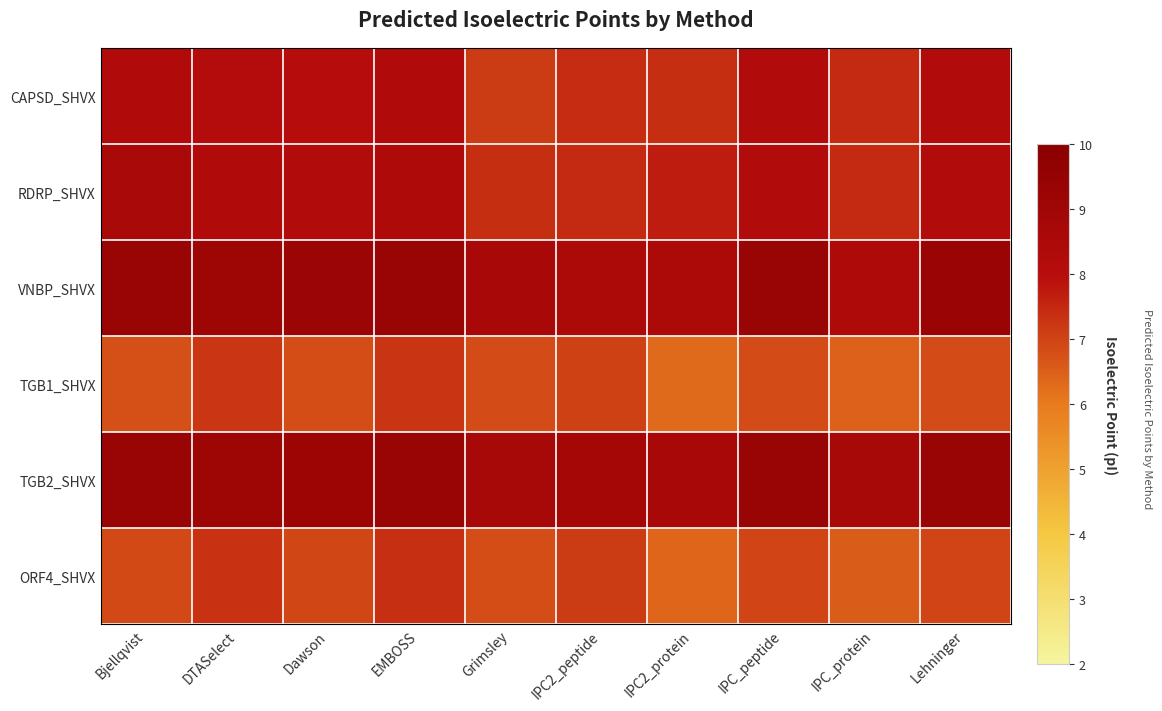

At how many categories does at least one series exceed 0?

10